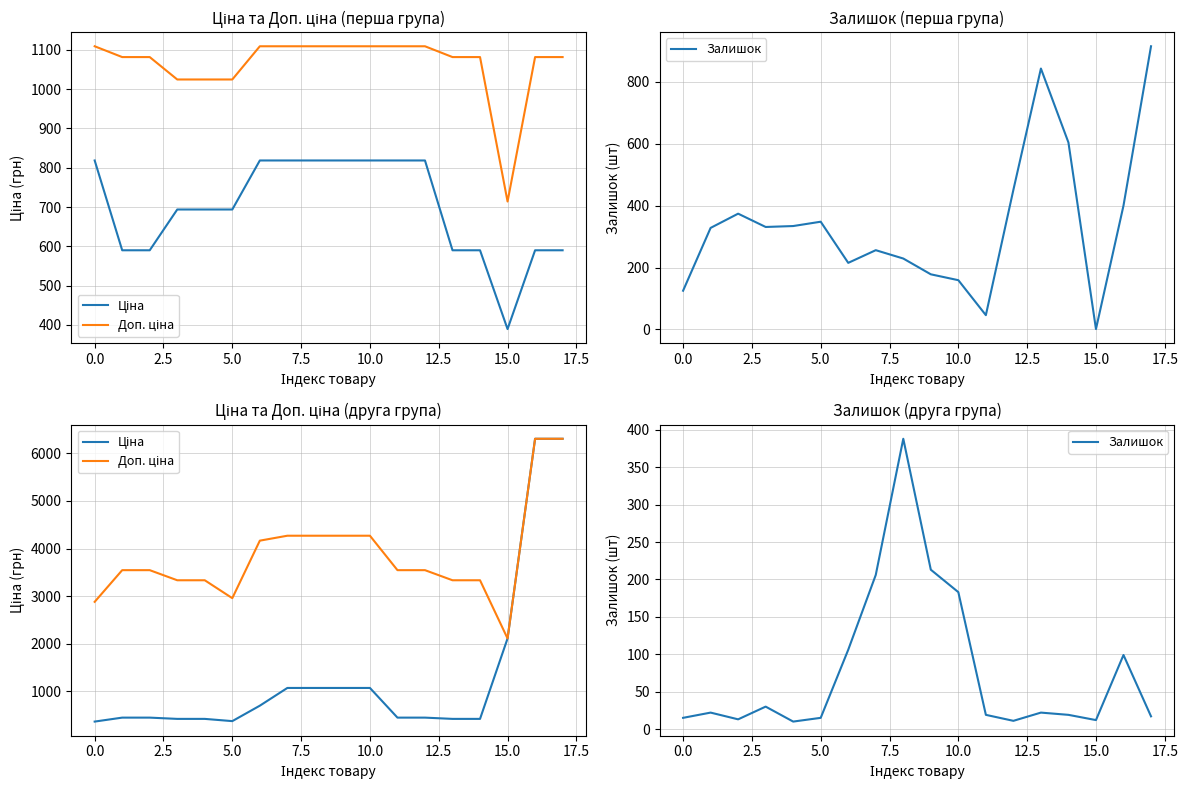

True or false: Залишок and Доп. ціна cross at least once.

False